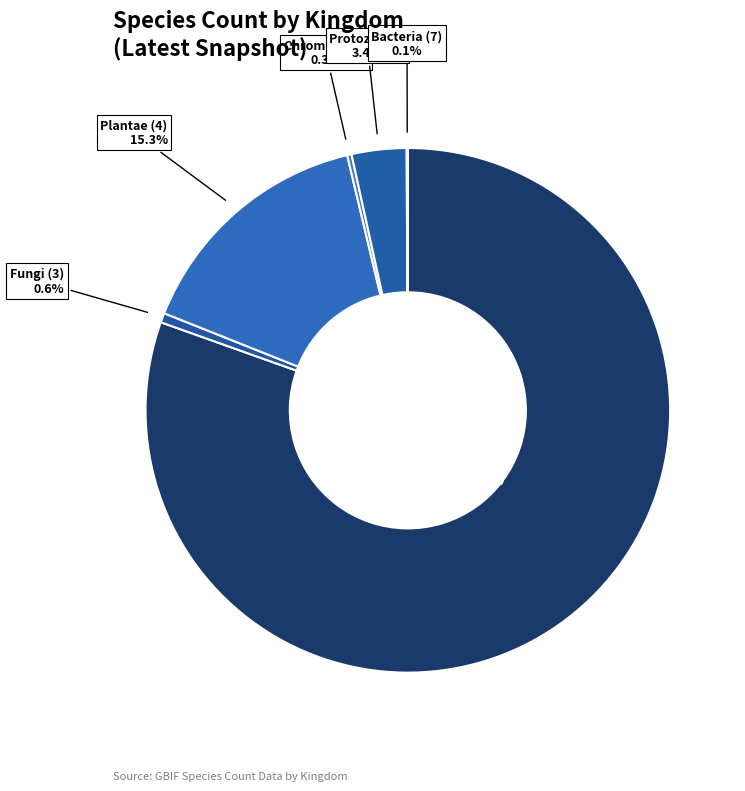

Which slice represents more than half of the pie?

Animalia (1)